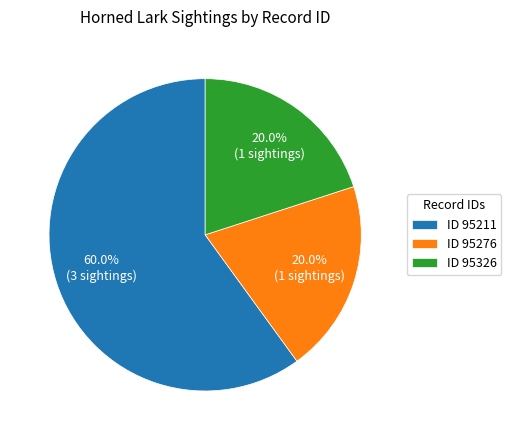

Which category has the biggest portion of the pie?

ID 95211